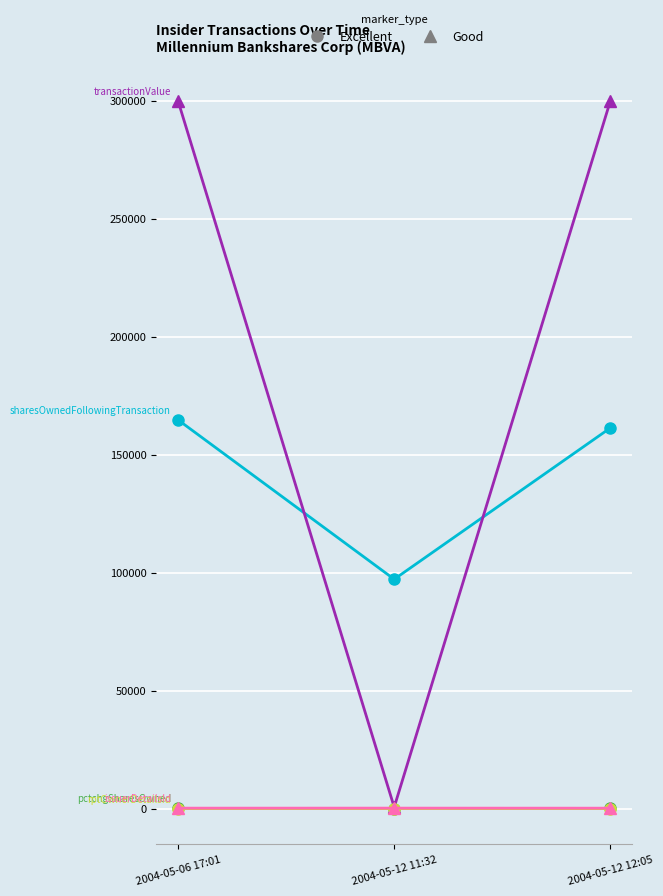

What is the maximum value shown in the chart?

300000